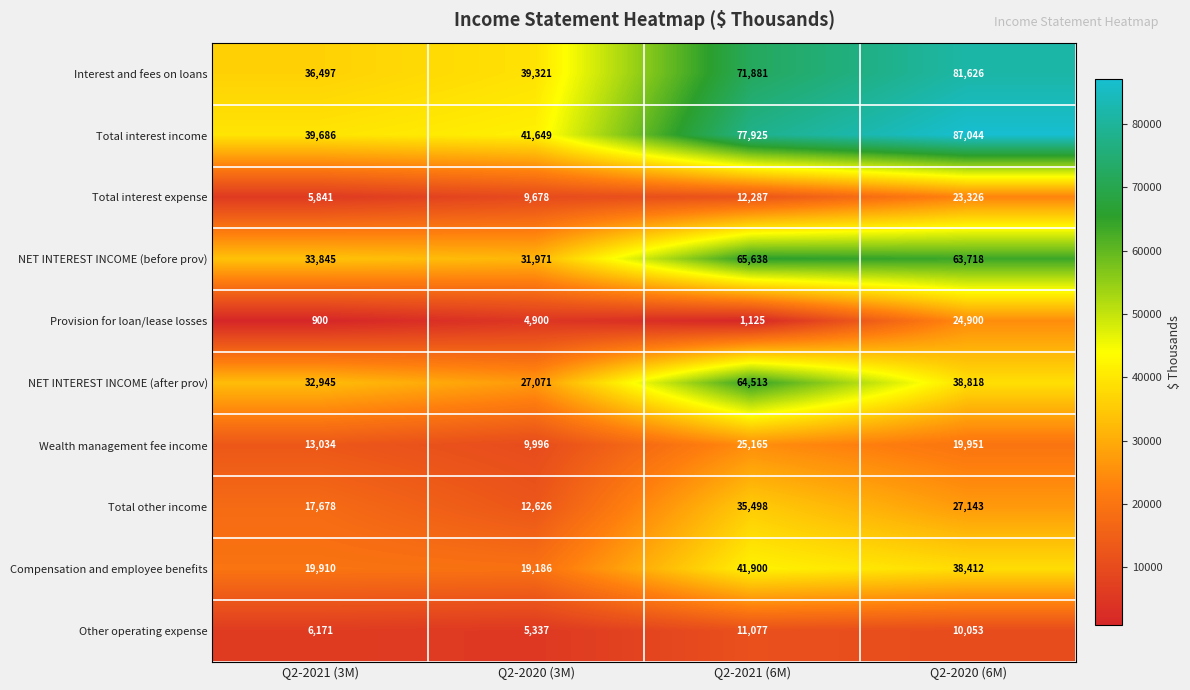

The value of Total interest income at Q2-2020 (6M) is 87044. True or false?

True